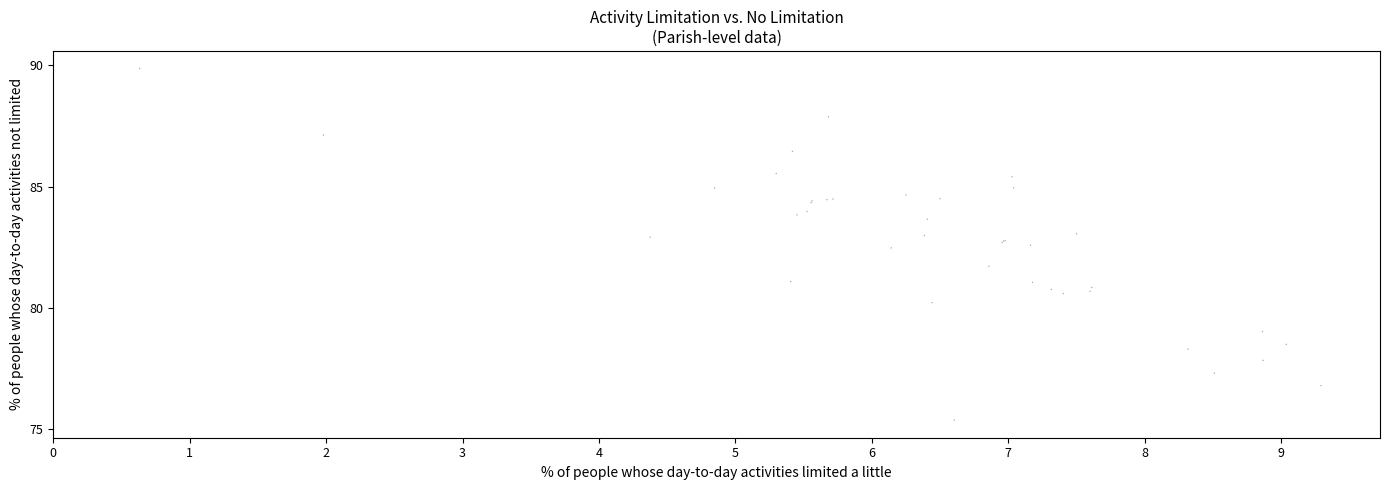

What Y value in the scatter plot is closest to 82?

81.7